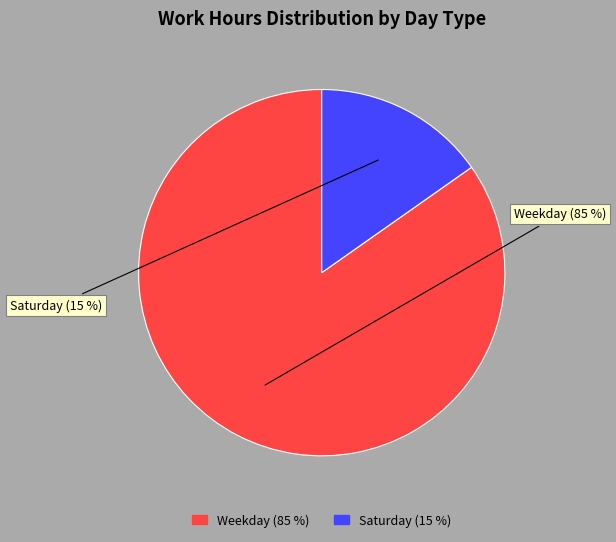

To the nearest percent, what is the difference between the largest and smallest slice percentages?

70%